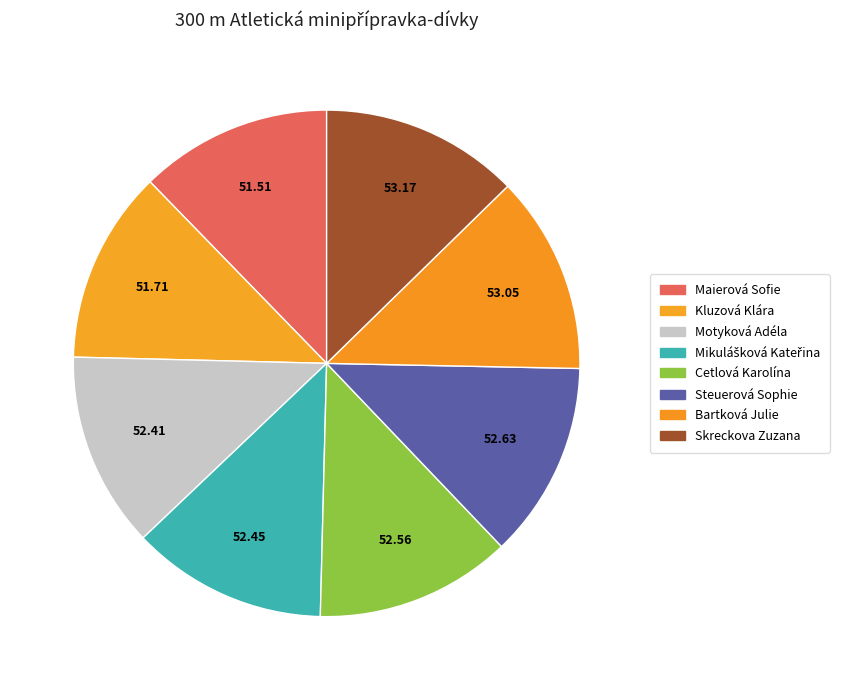

Count the number of slices in the pie.

8